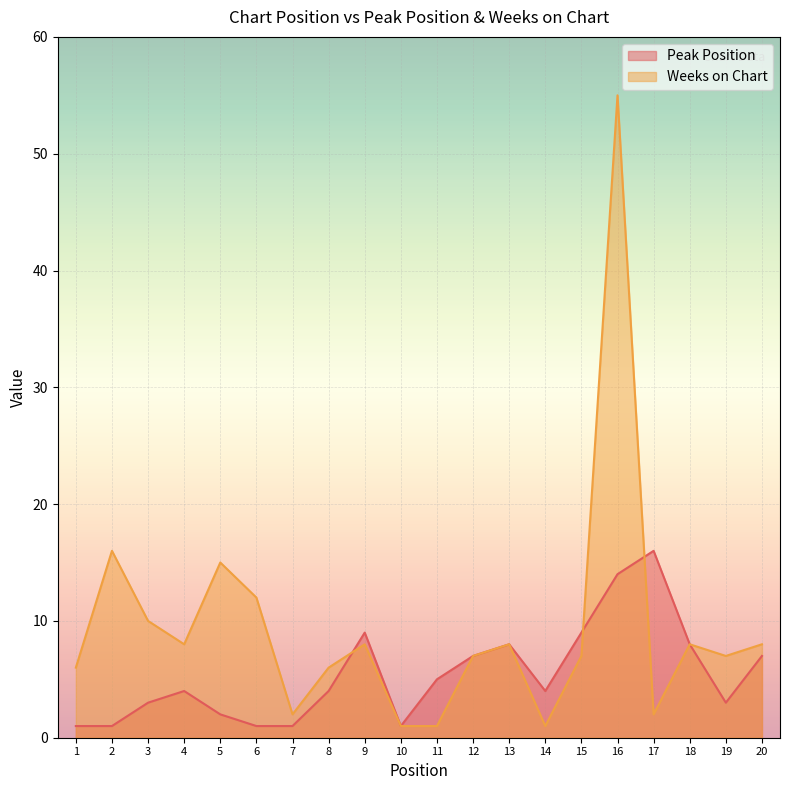

At which category does Weeks on Chart reach its first local peak?

2